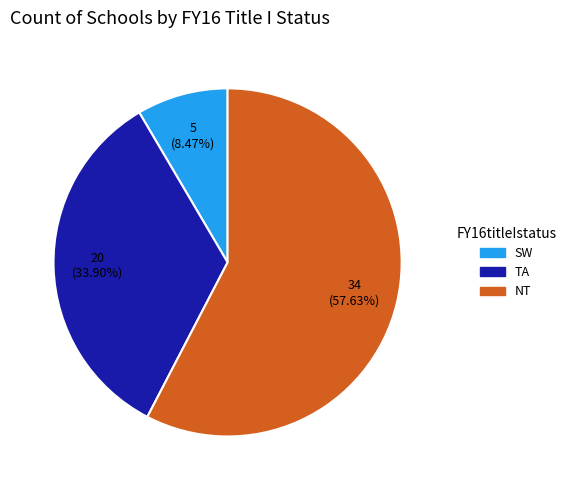

The TA slice represents 34% of the pie. True or false?

True